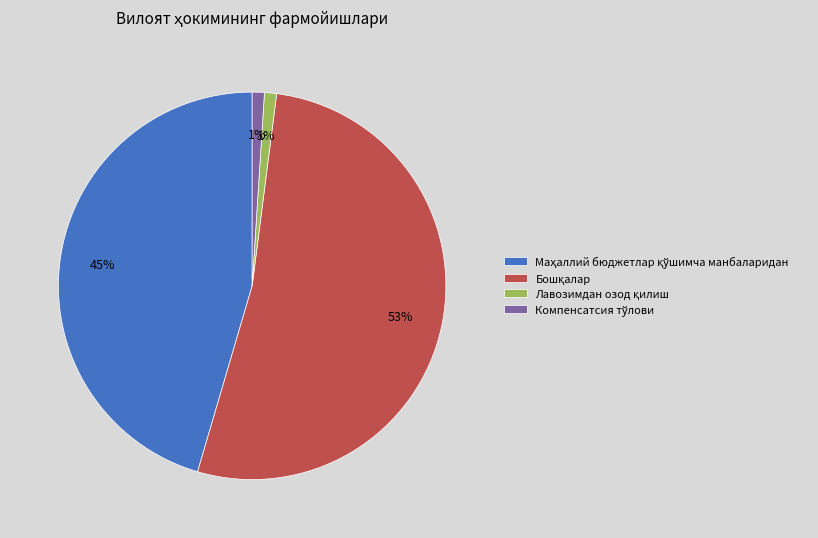

Is there any slice that represents more than half of the pie?

Yes